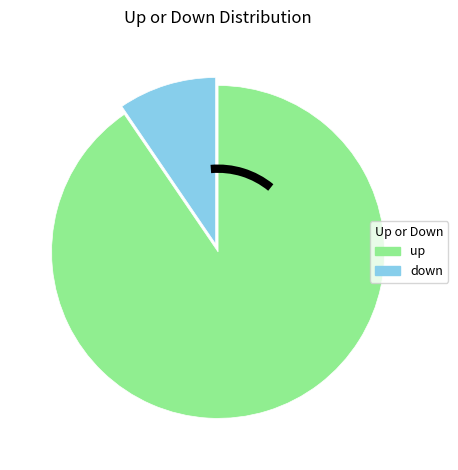

Is it true that up is 90% of the pie?

True